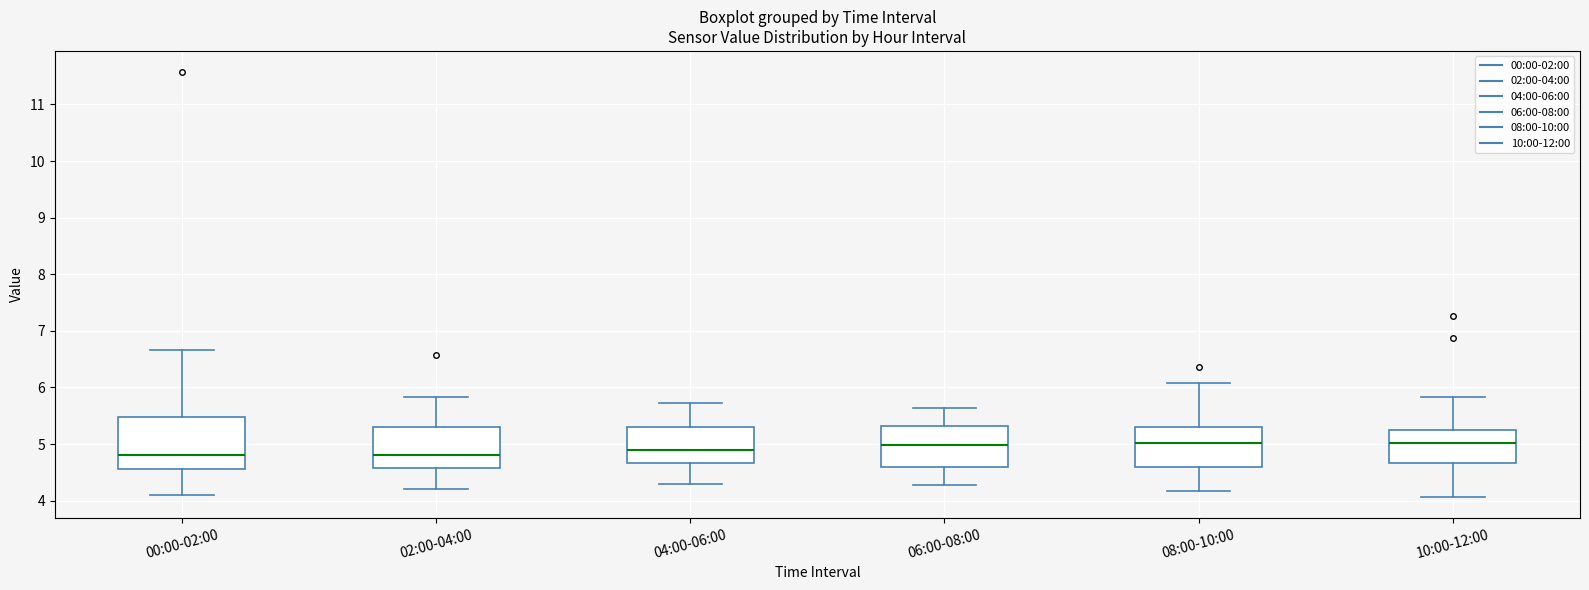

Reading left to right, read every box against the y-axis: the position of its median line, the range the box covers, and the ends of its whiskers. The values are not printed on the chart, so give them approximately, as read against the axis.

00:00-02:00: median 4.8, box 4.6 to 5.5, whiskers 4.1 to 6.7
02:00-04:00: median 4.8, box 4.6 to 5.3, whiskers 4.2 to 5.8
04:00-06:00: median 4.9, box 4.7 to 5.3, whiskers 4.3 to 5.7
06:00-08:00: median 5.0, box 4.6 to 5.3, whiskers 4.3 to 5.6
08:00-10:00: median 5.0, box 4.6 to 5.3, whiskers 4.2 to 6.1
10:00-12:00: median 5.0, box 4.7 to 5.2, whiskers 4.1 to 5.8